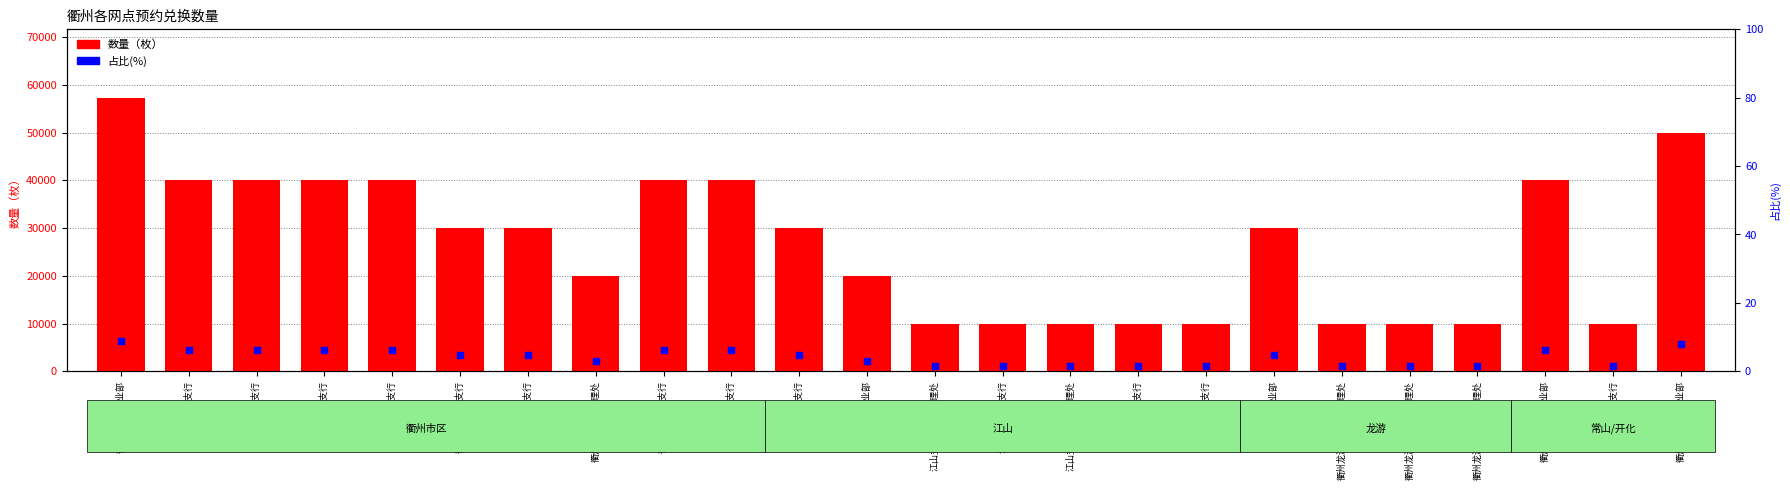

Which series reaches the minimum Y coordinate?

占比(%)